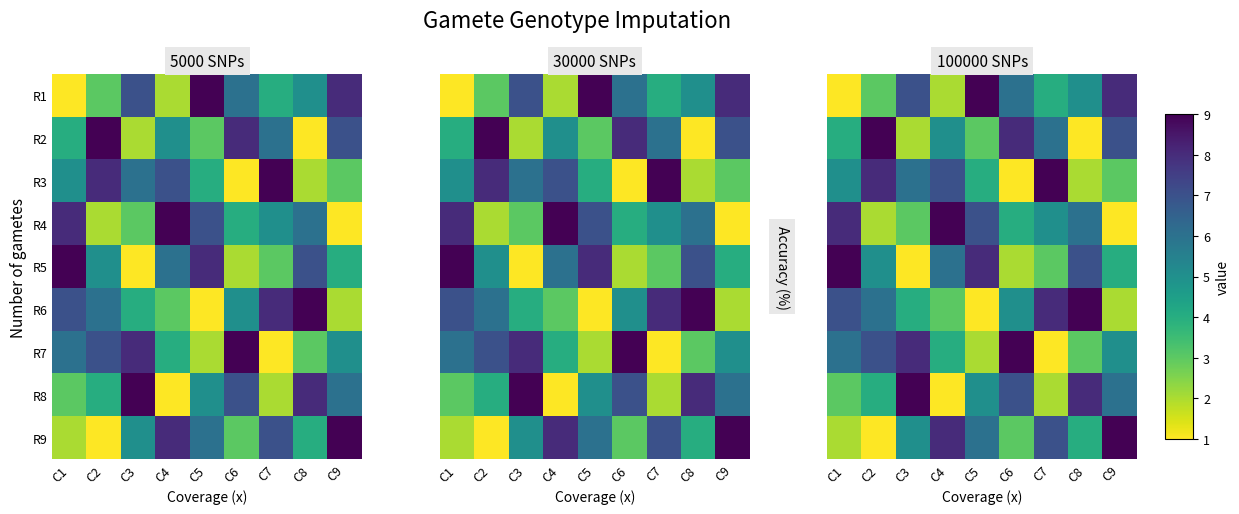

Where does the R6 series first go above 5?

C1